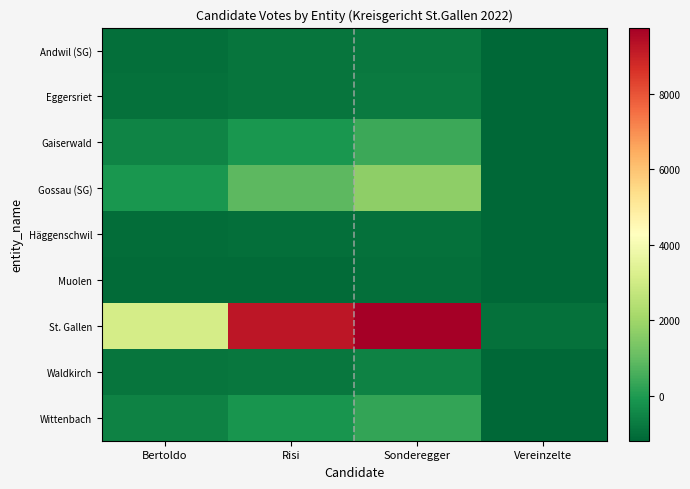

Count the number of data series in this chart.

9